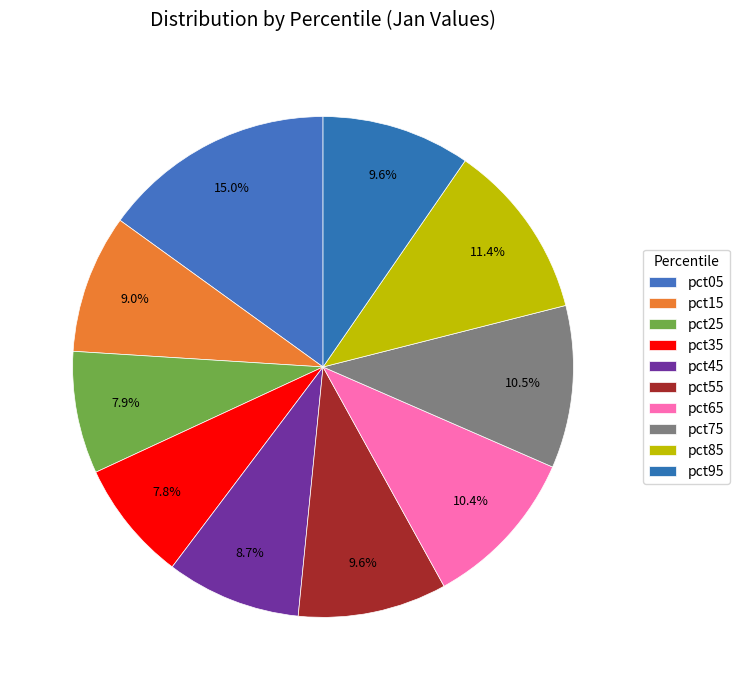

To the nearest percent, what is the average slice percentage?

10%